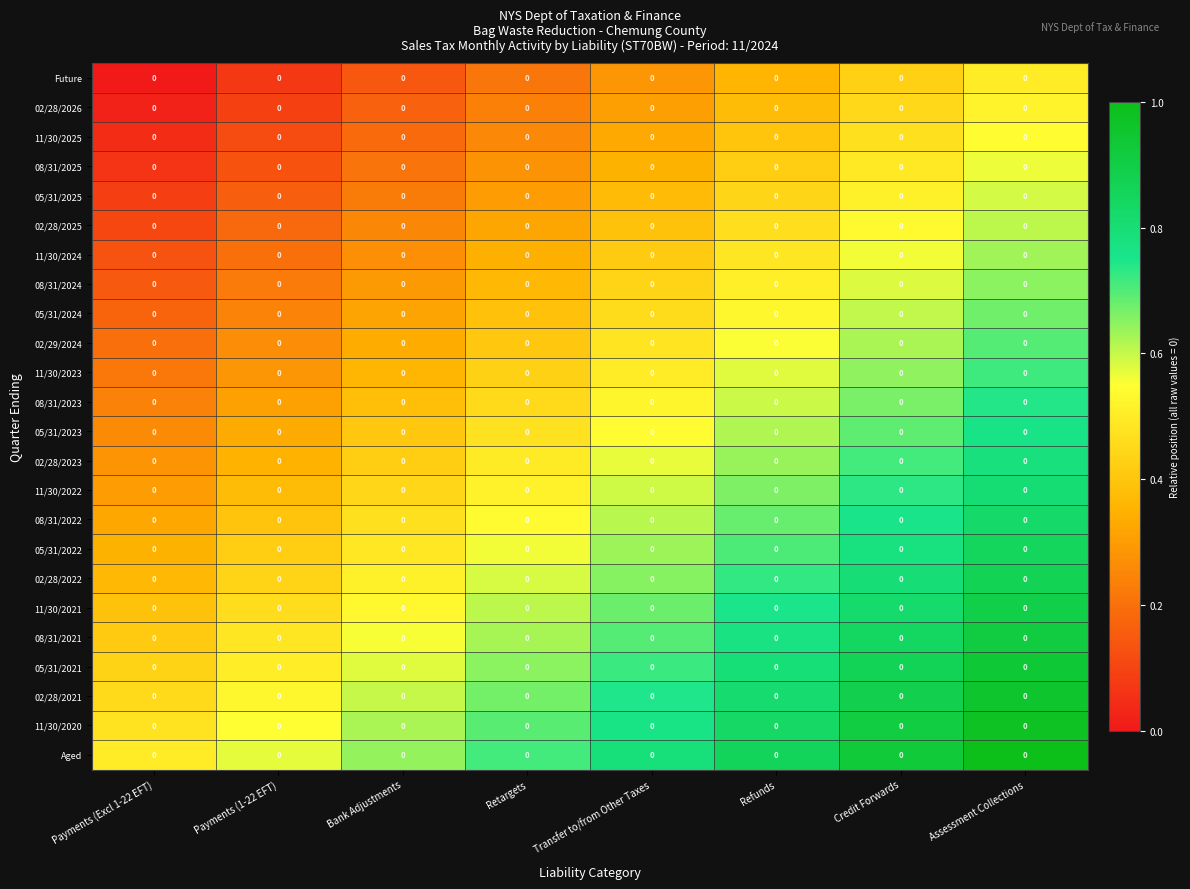

Between Bank Adjustments and Payments (1-22 EFT), which is larger?

Bank Adjustments